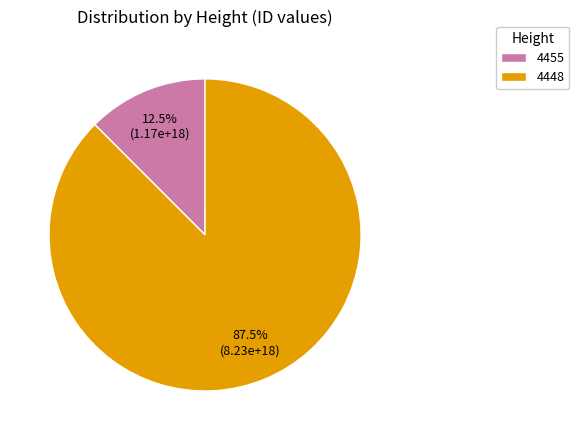

What is the ratio of the value at 4455 to the value at 4448?

0.1